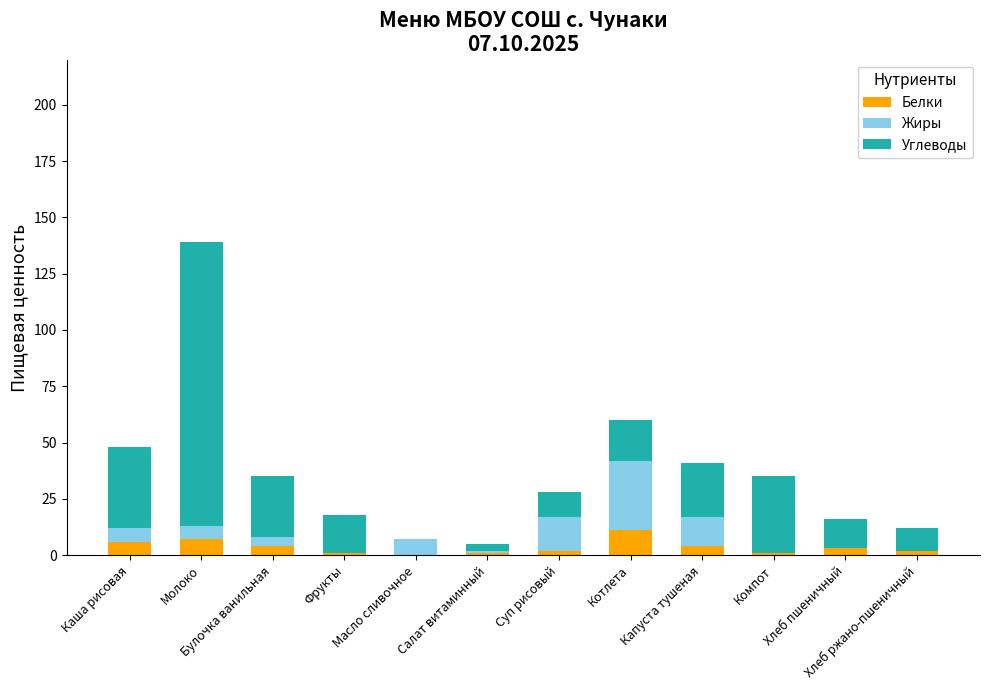

What is the sum of the Белки values at Булочка ванильная and Хлеб пшеничный?

7